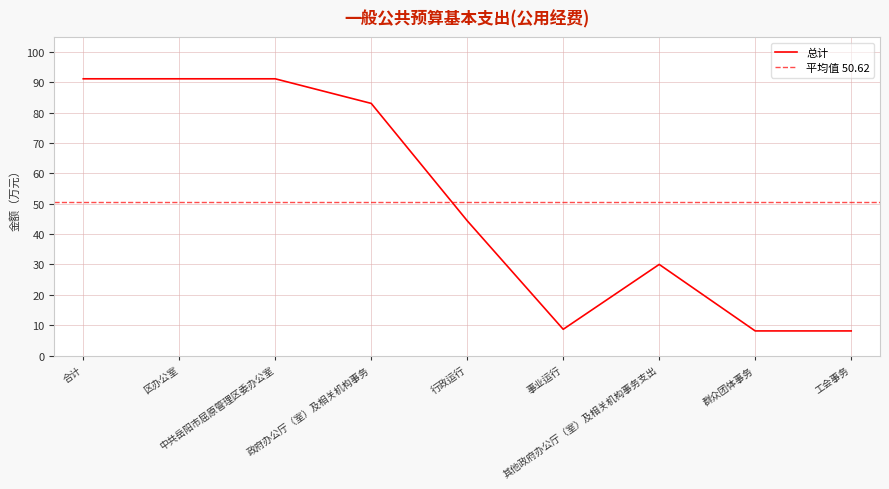

List the labels in order of value, largest first.

合计, 区办公室, 中共岳阳市屈原管理区委办公室, 政府办公厅（室）及相关机构事务, 行政运行, 其他政府办公厅（室）及相关机构事务支出, 事业运行, 群众团体事务, 工会事务